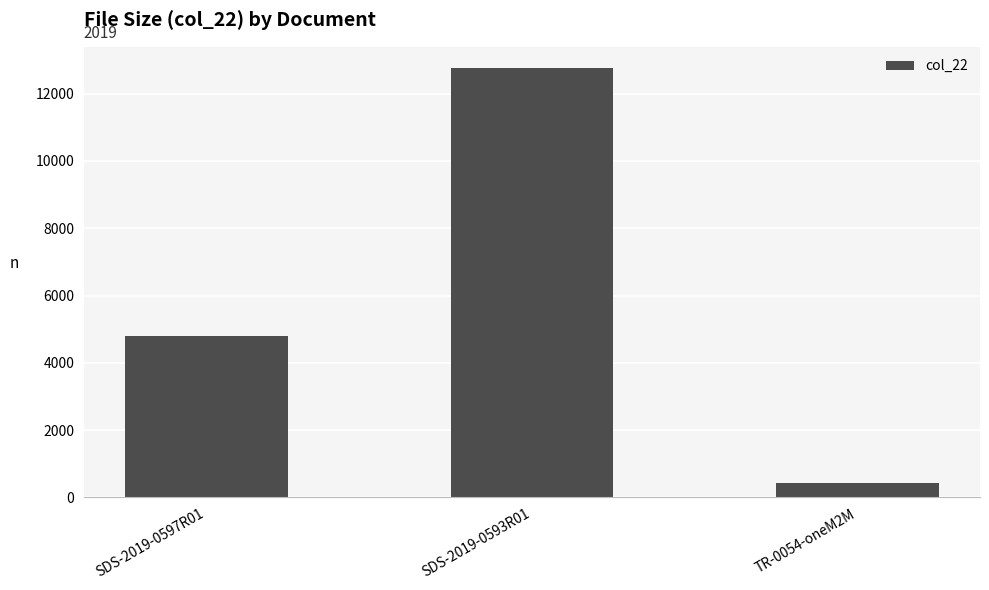

Is it true that the value at SDS-2019-0597R01 is 3120?

False